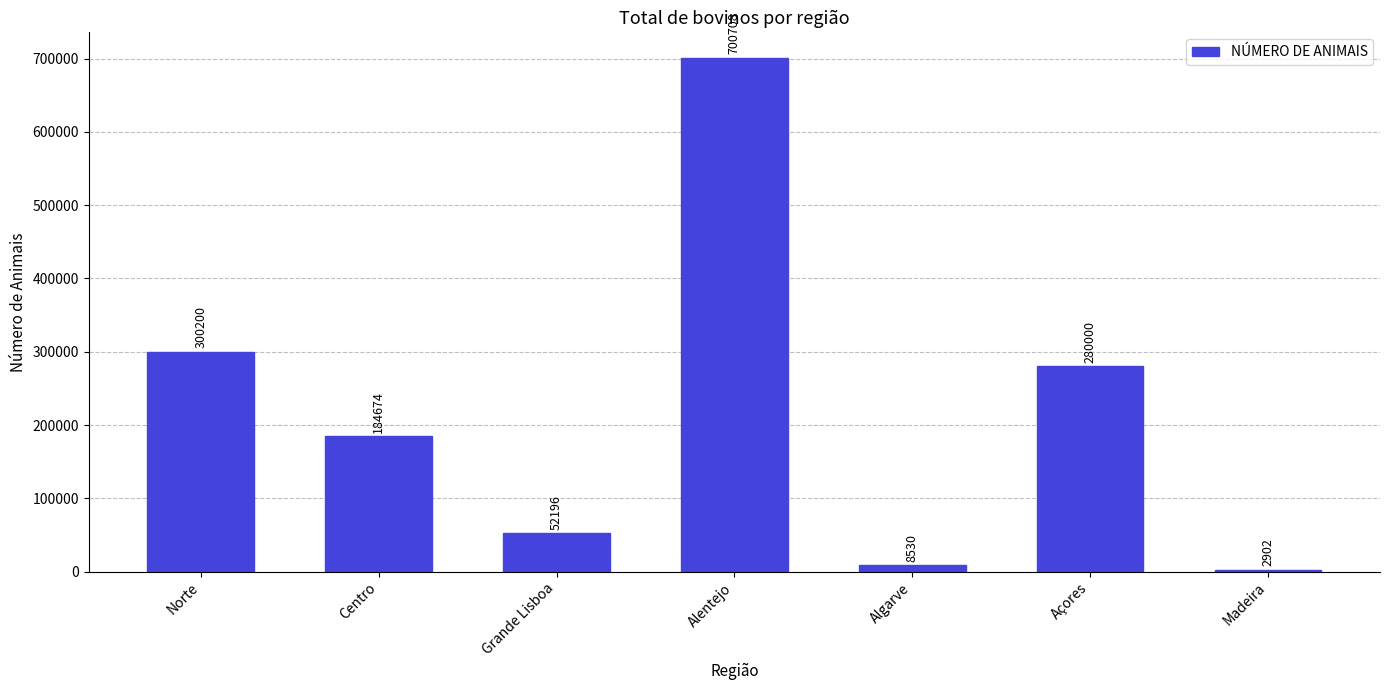

What is the maximum value shown in the chart?

700708